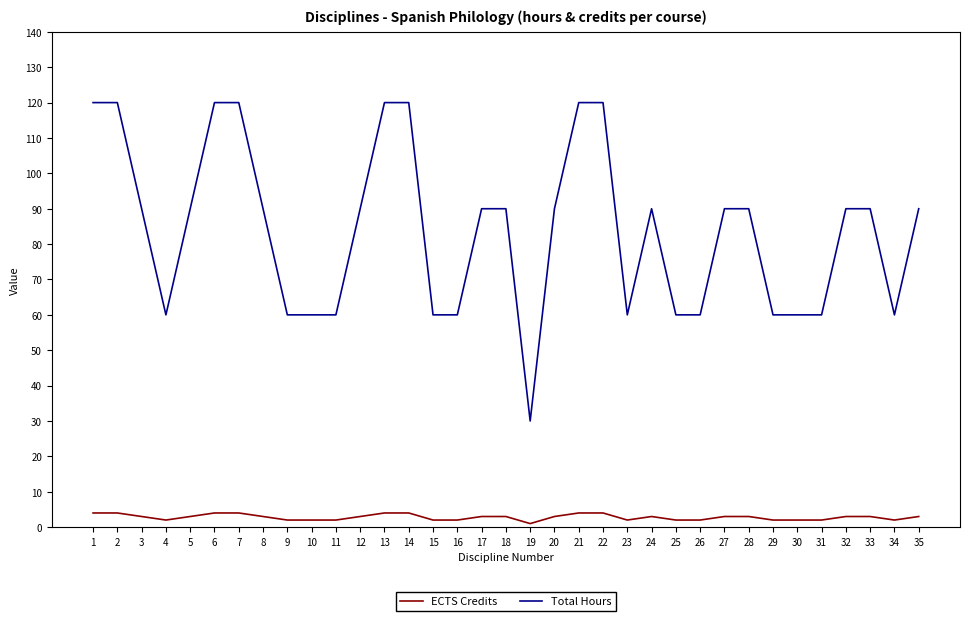

Which series changed the most between 28 and 31?

Total Hours